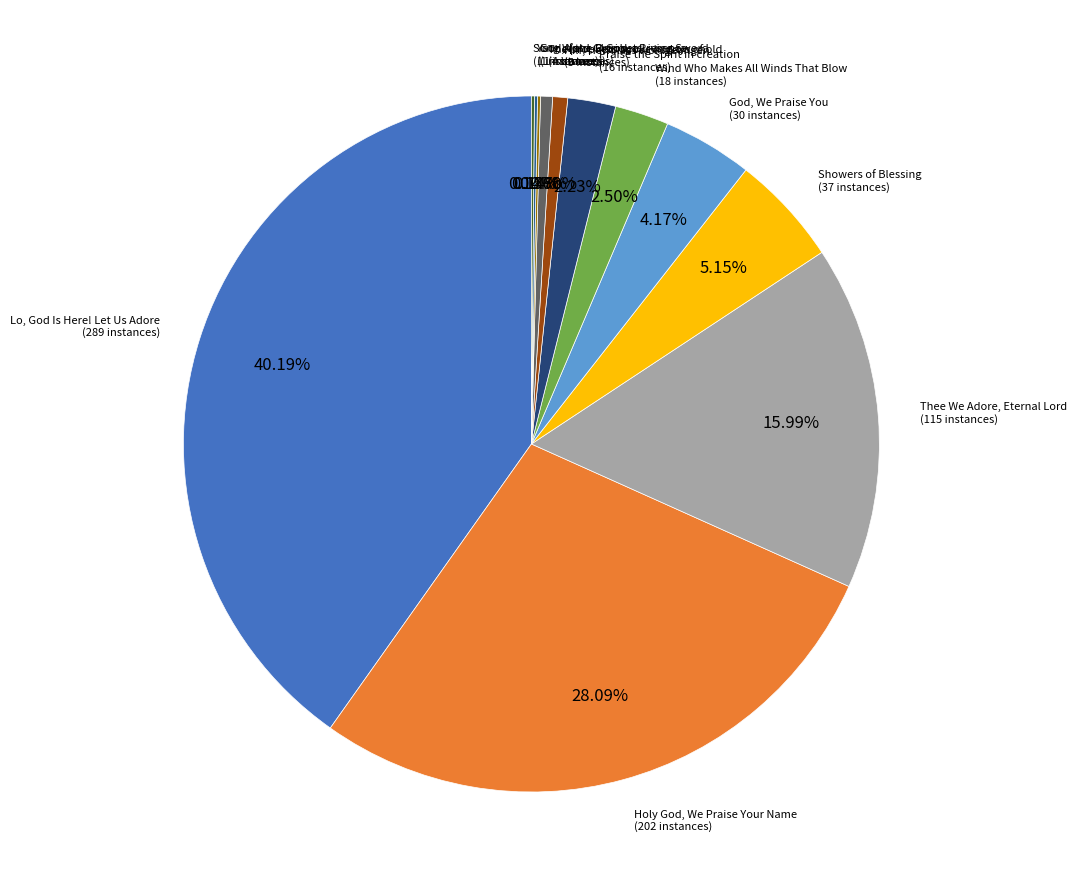

Between Hilf, Herr! lass wohlgelingen (5 instances) and Praise the Spirit in creation (16 instances), which is larger?

Praise the Spirit in creation (16 instances)